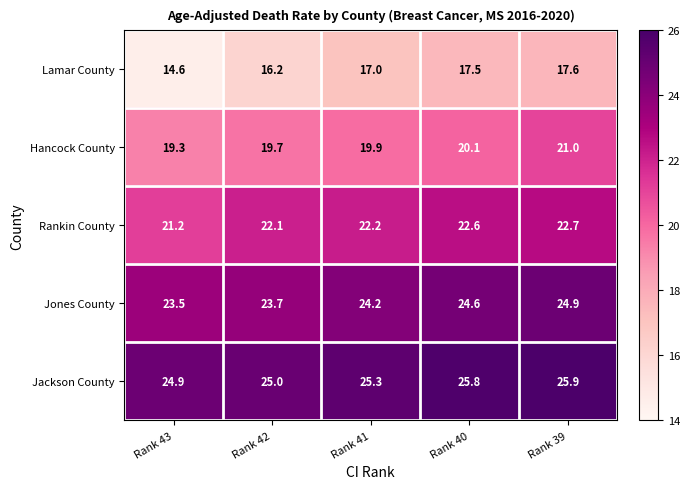

List the labels in order of Rankin County value, largest first.

Rank 39, Rank 40, Rank 41, Rank 42, Rank 43